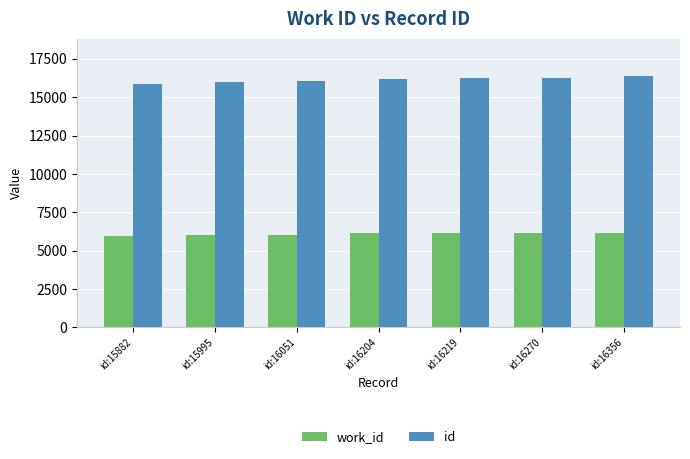

The id series shows 16356 at id:16356. True or false?

True